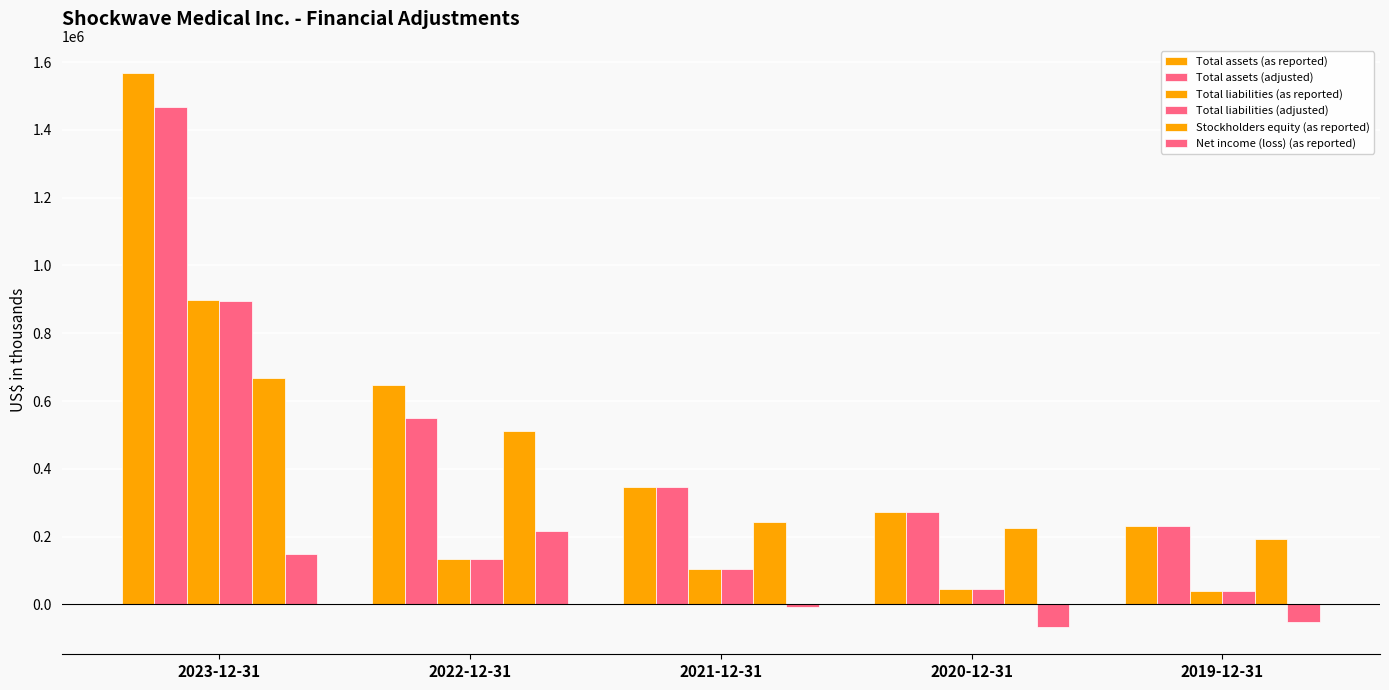

Count the number of categories in the chart.

5